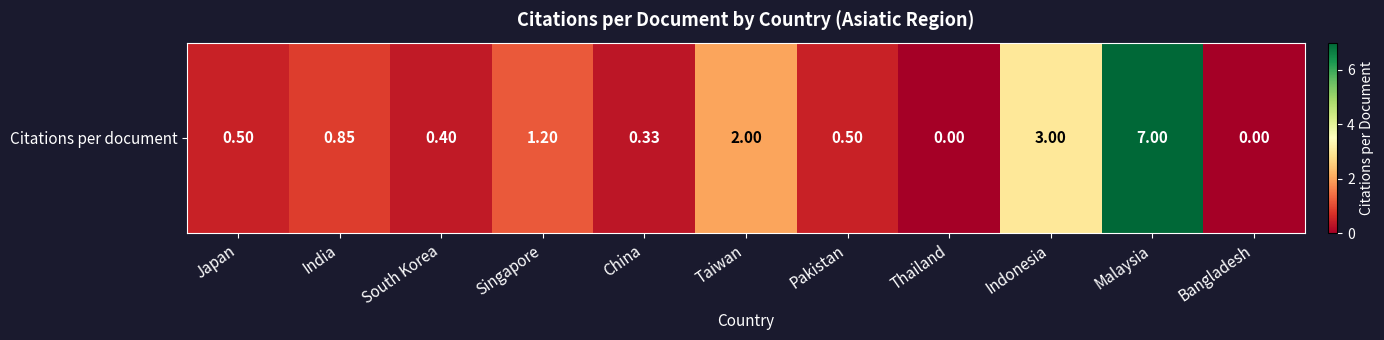

Which category has the lowest value across all series?

Thailand